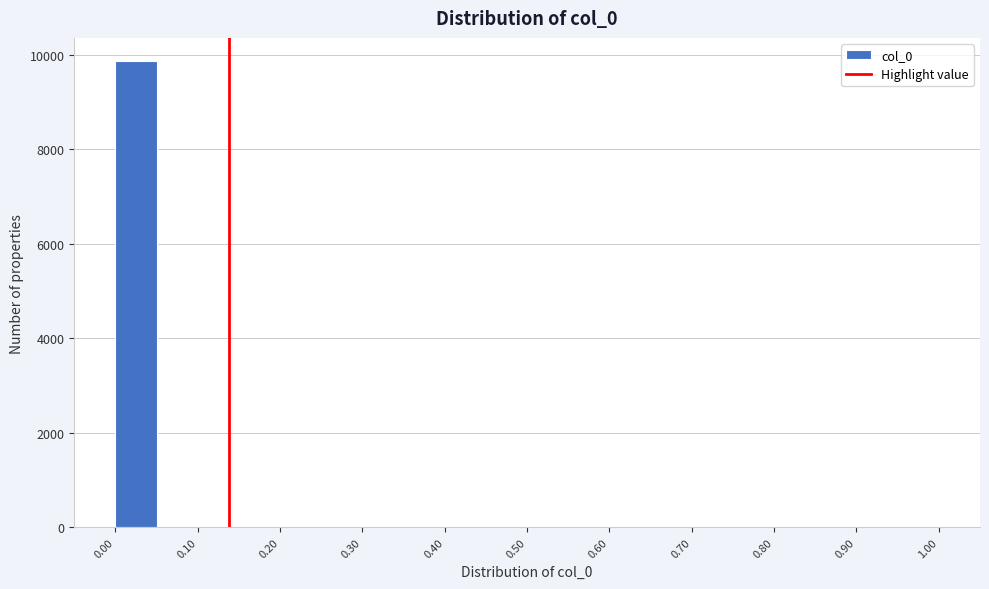

Reading left to right, list every bar in this chart as the range it spans on the x-axis followed by its height. The values are not printed on the chart, so give them approximately, as read against the axis.

0.00 to 0.05: 9800
0.05 to 0.10: under 200
0.10 to 0.15: under 200
0.15 to 0.20: under 200
0.20 to 0.25: under 200
0.25 to 0.30: under 200
0.30 to 0.35: under 200
0.35 to 0.40: under 200
0.40 to 0.45: under 200
0.45 to 0.50: under 200
0.50 to 0.55: under 200
0.55 to 0.60: under 200
0.60 to 0.65: under 200
0.65 to 0.70: under 200
0.70 to 0.75: under 200
0.75 to 0.80: under 200
0.80 to 0.85: under 200
0.85 to 0.90: under 200
0.90 to 0.95: under 200
0.95 to 1.00: under 200